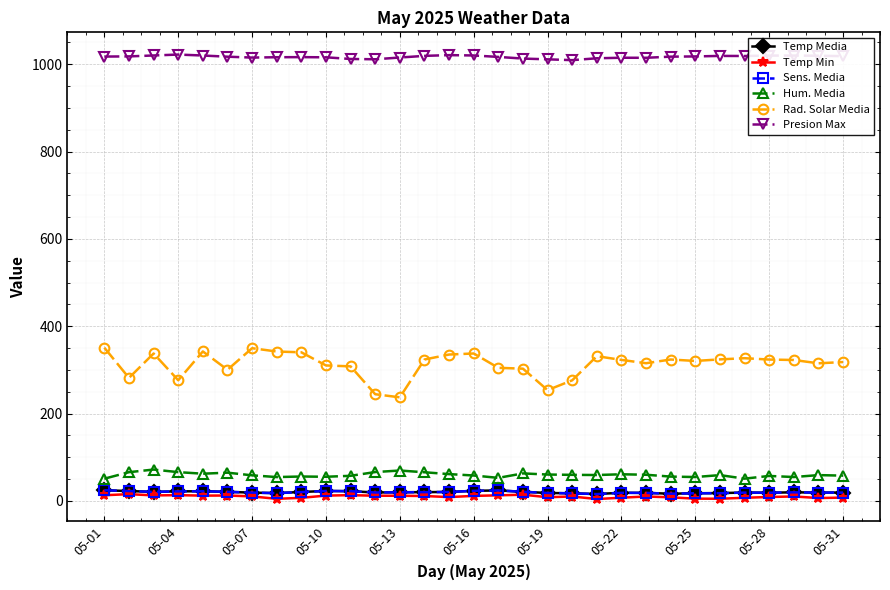

Which series has the widest spread of values?

Rad. Solar Media